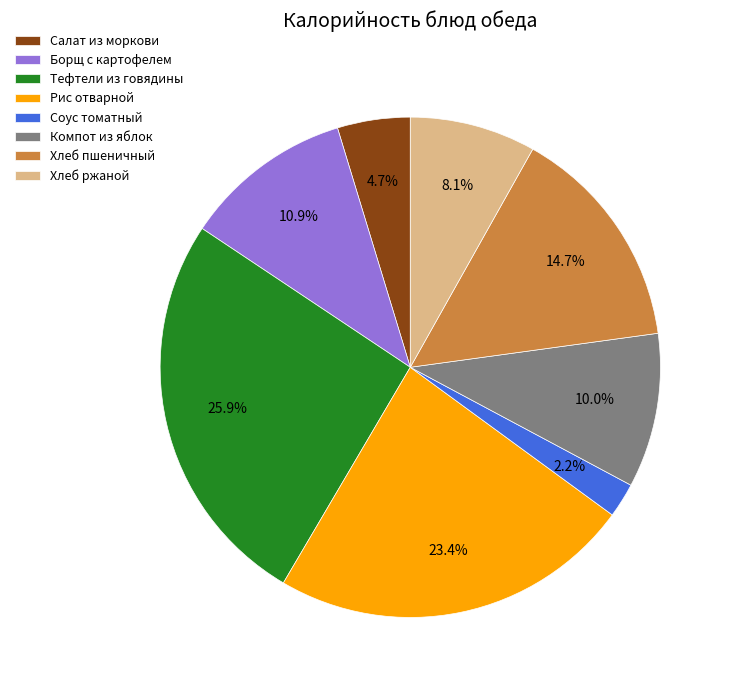

How many segments does this pie chart have?

8